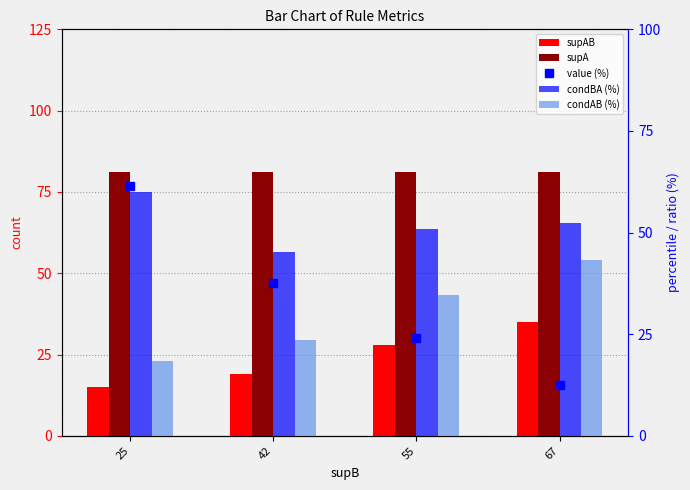

What is the minimum value shown in the chart?

12.4